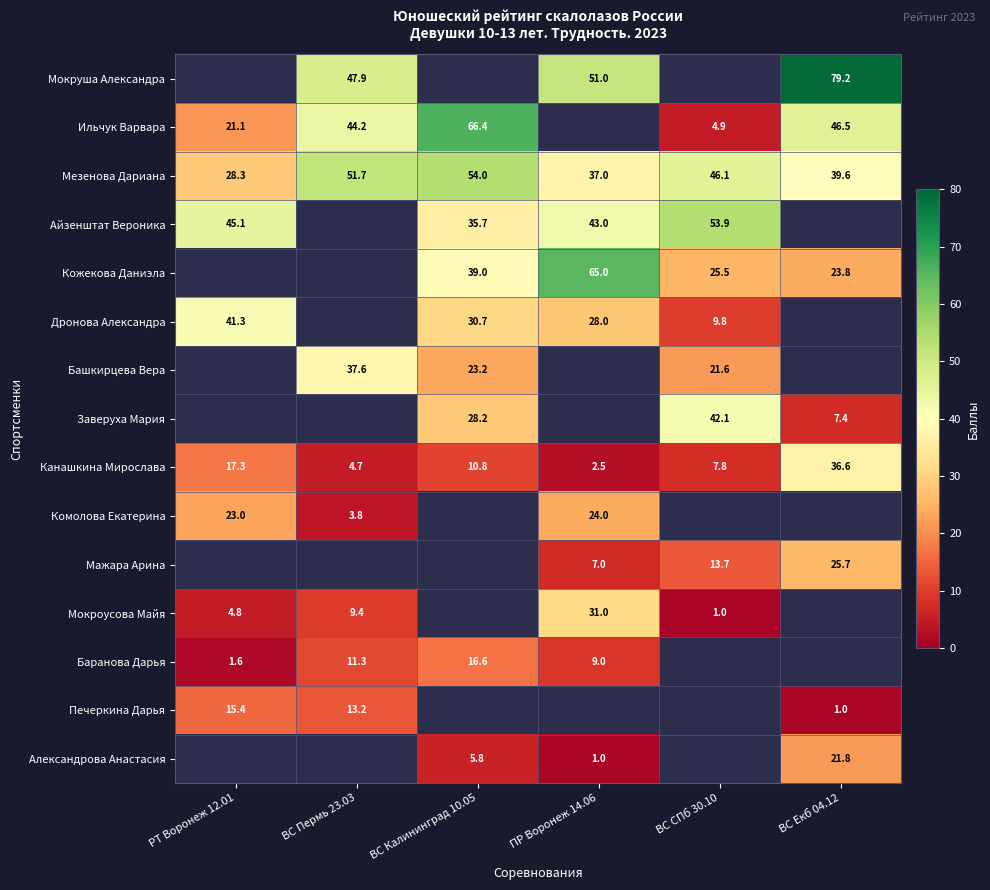

What is the sum of all Канашкина Мирослава values?

79.7